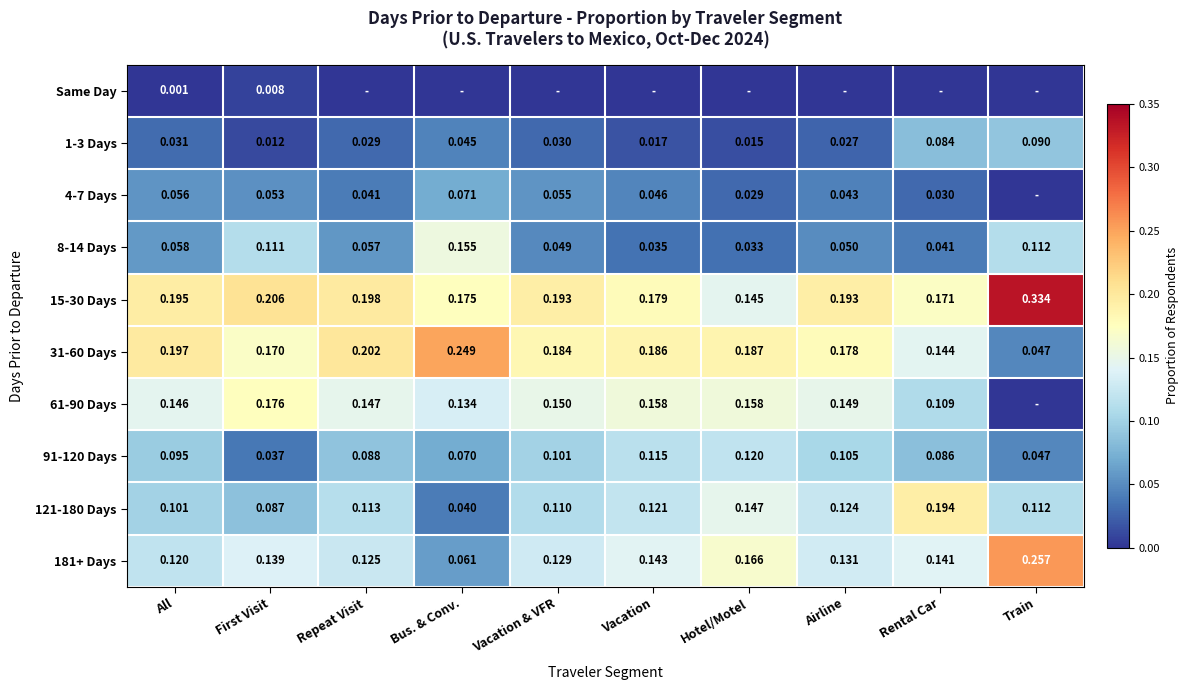

Is the value of 121-180 Days at All greater than the value of 4-7 Days at Repeat Visit?

Yes